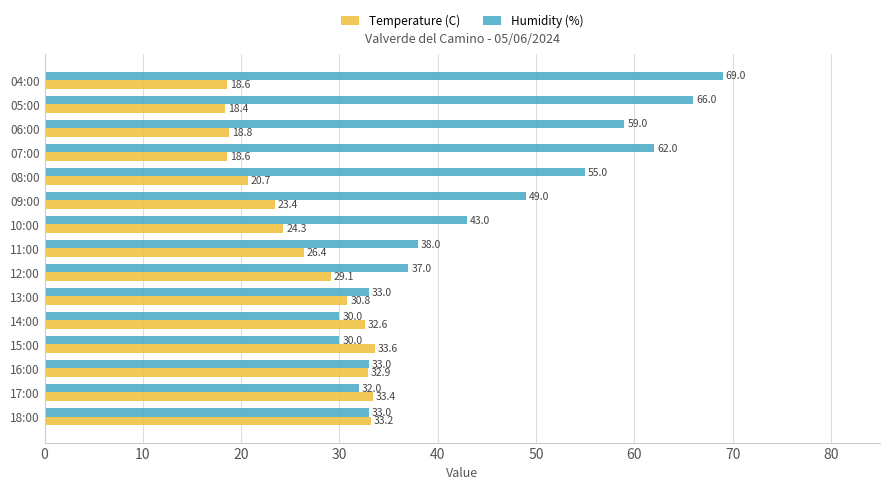

At 12:00, list the series in order from smallest to largest.

Temperature (C), Humidity (%)